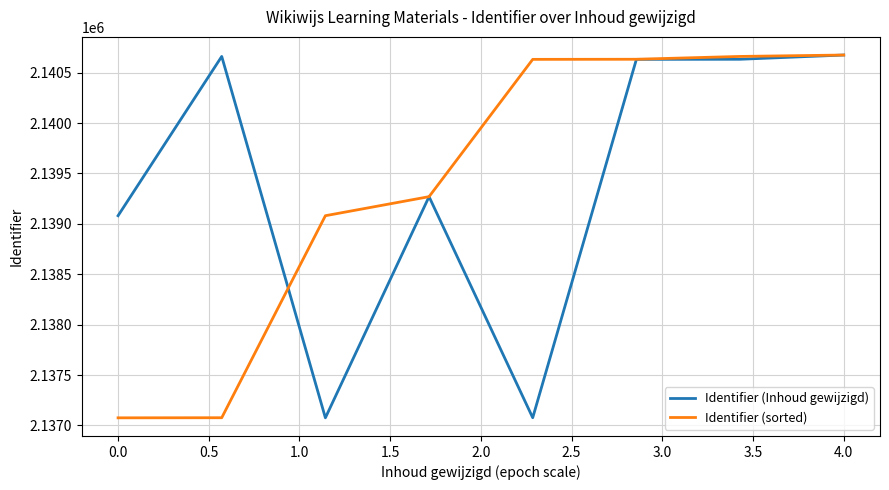

What is the lowest value of the Identifier (Inhoud gewijzigd) series?

2137076